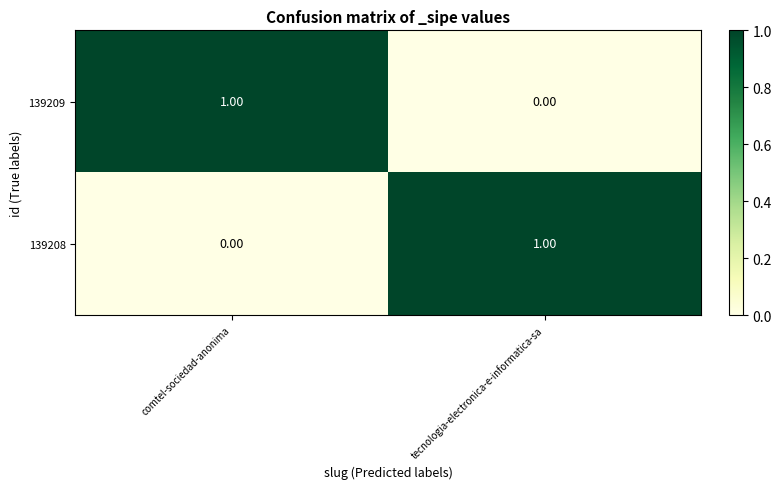

How many data points does each series have?

2